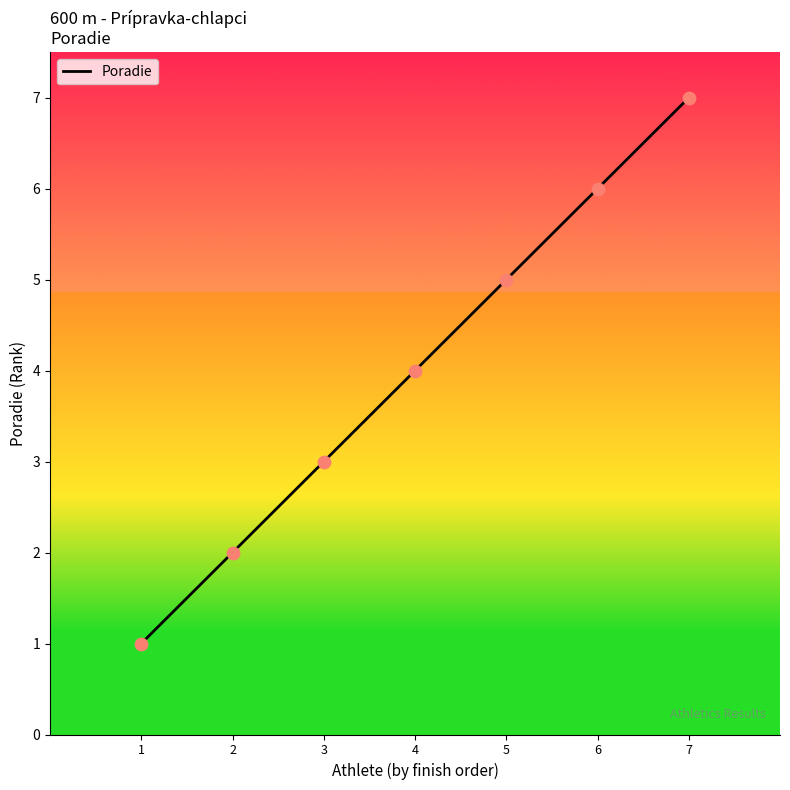

What is the change in value from 1 to 4?

+3